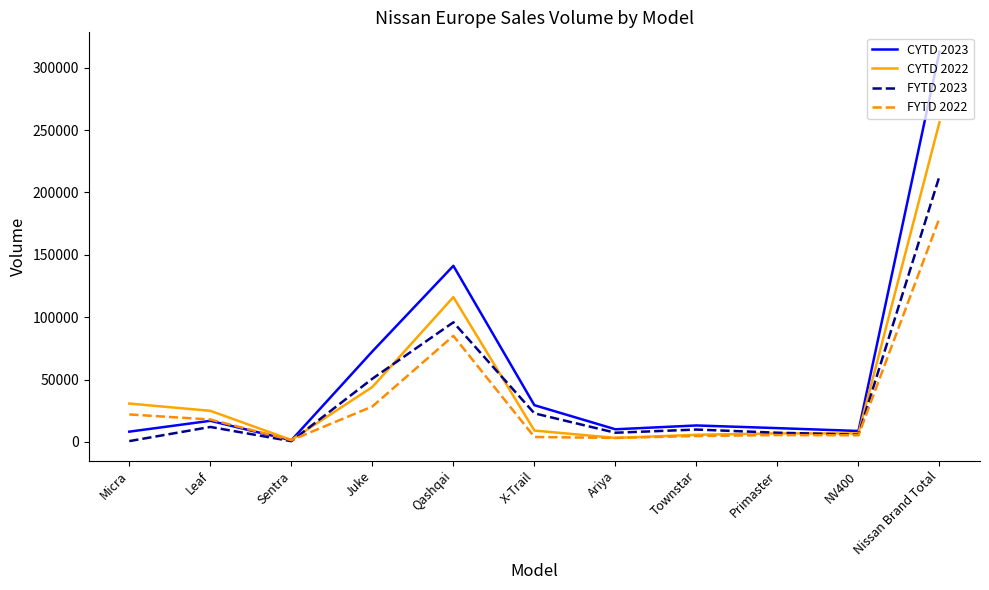

True or false: FYTD 2023 has more than 0 points higher than both neighbors.

True